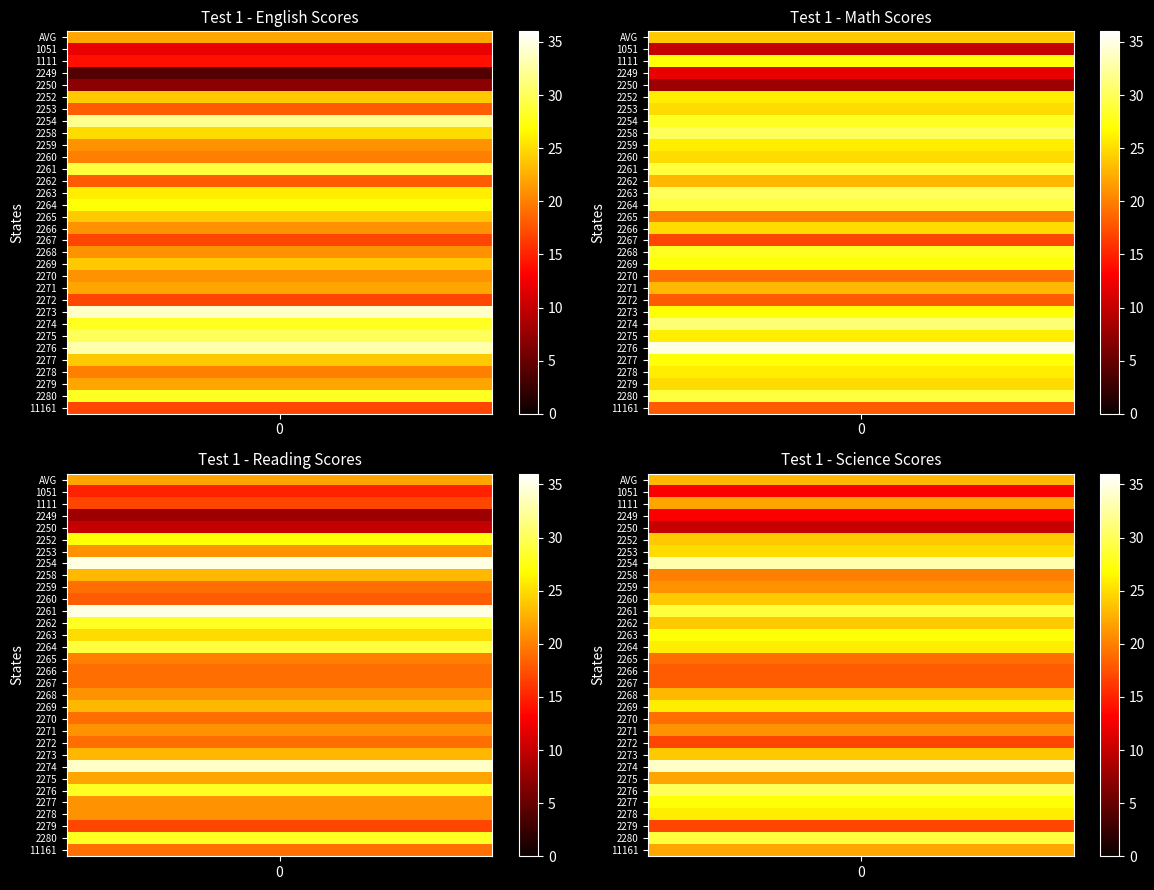

Which label corresponds to the smallest value in the chart?

2249